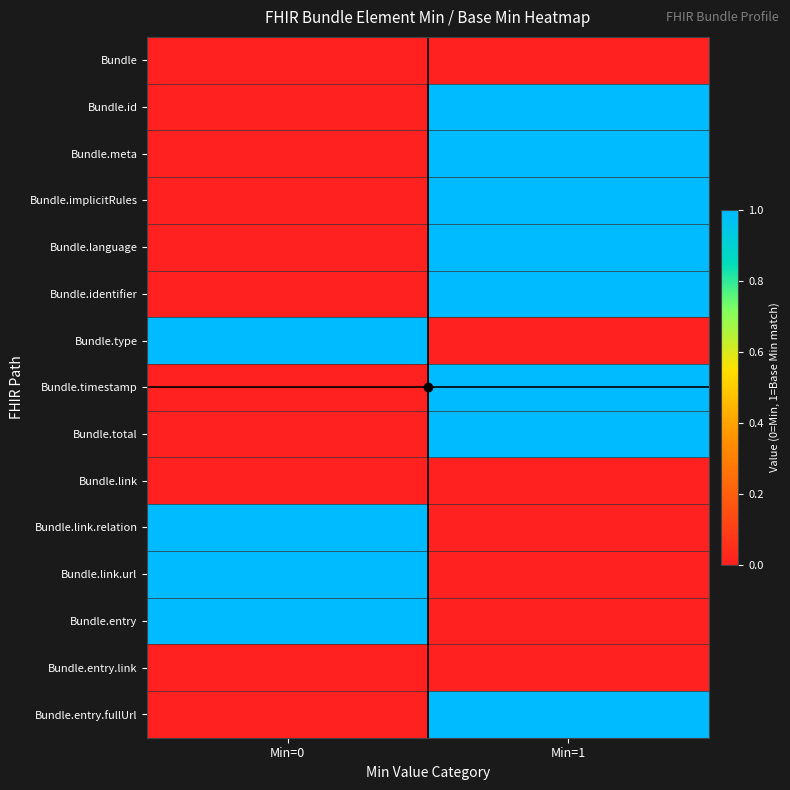

Count the number of categories in the chart.

2